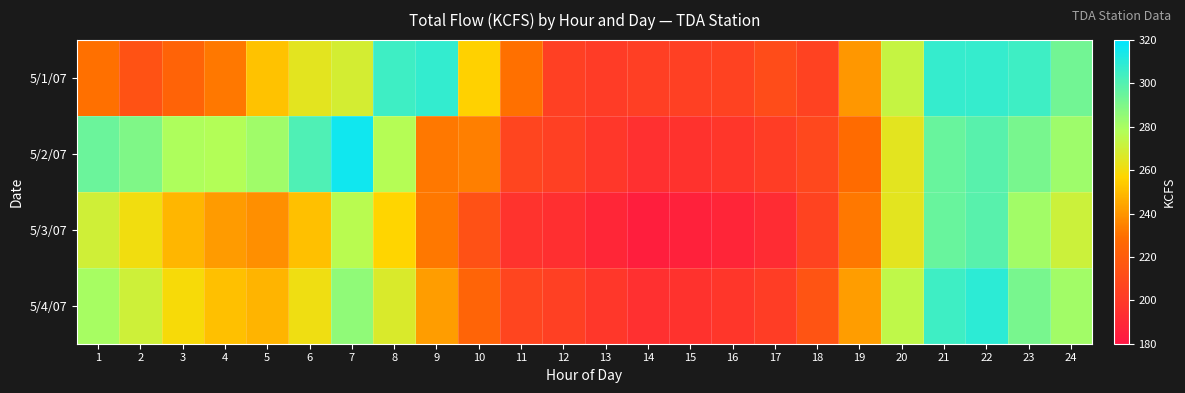

Which series has the largest range (max minus min)?

5/2/07